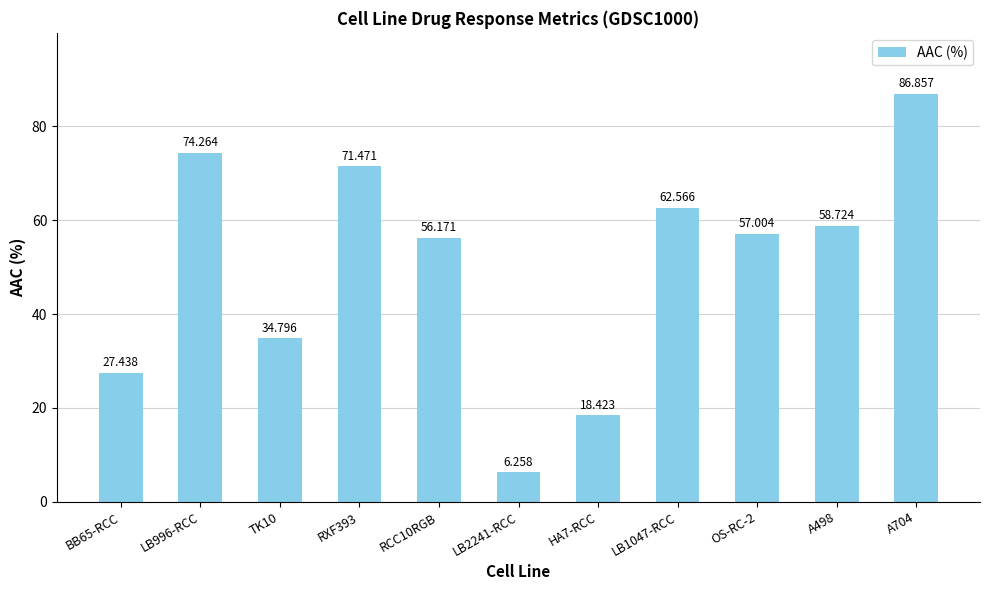

Which label corresponds to the smallest value in the chart?

LB2241-RCC